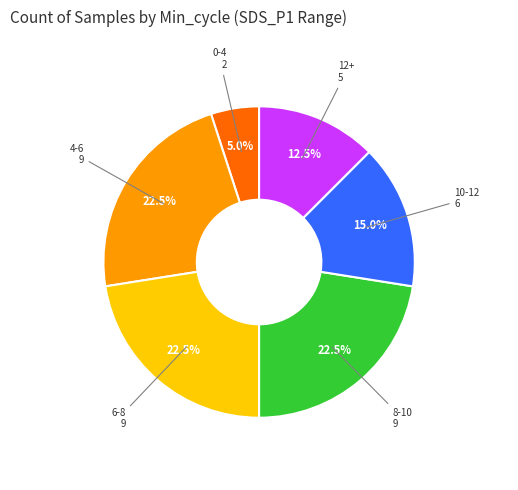

Is there a majority slice in this chart?

No